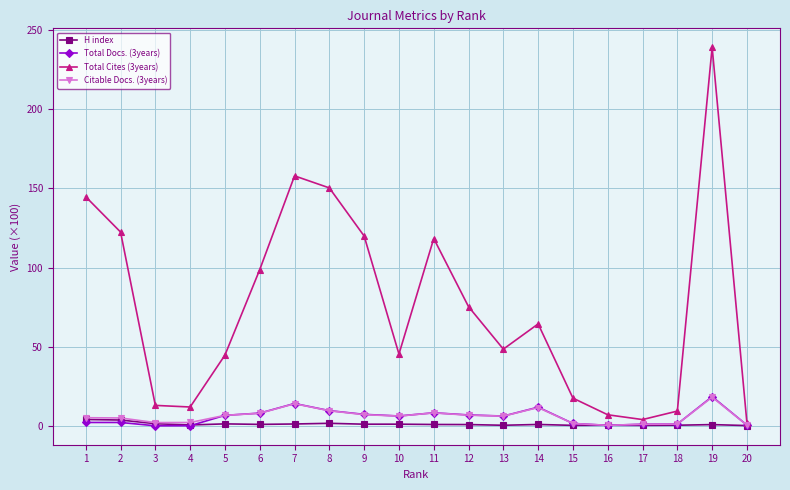

True or false: Citable Docs. (3years) has a value of 0.5 at 16.

True